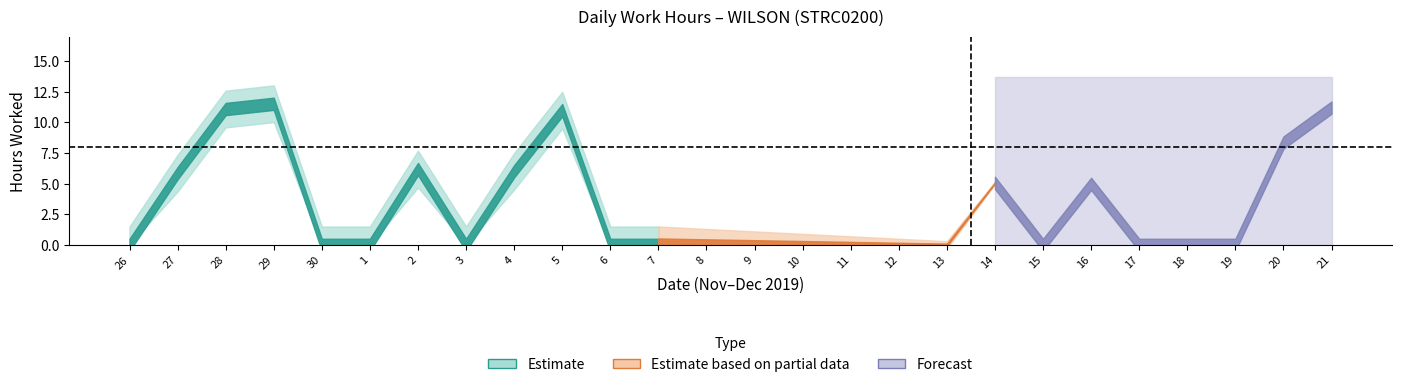

List the labels in order of value, largest first.

29, 21, 28, 5, 20, 2, 4, 27, 14, 16, 26, 30, 1, 3, 6, 7, 8, 9, 10, 11, 12, 13, 15, 17, 18, 19